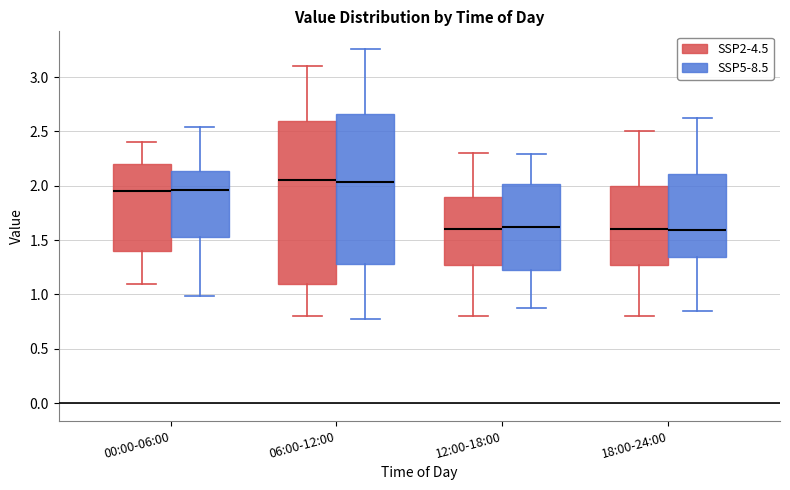

Reading left to right, transcribe this box plot: for each box, give where its median line is, the range the box spans, and where its two whiskers end, as read against the y-axis. The values are not printed on the chart, so give them approximately, as read against the axis.

00:00-06:00 (SSP2-4.5): median 1.95, box 1.40 to 2.20, whiskers 1.10 to 2.40
00:00-06:00 (SSP5-8.5): median 1.95, box 1.55 to 2.15, whiskers 1.00 to 2.55
06:00-12:00 (SSP2-4.5): median 2.05, box 1.10 to 2.60, whiskers 0.80 to 3.10
06:00-12:00 (SSP5-8.5): median 2.05, box 1.30 to 2.65, whiskers 0.75 to 3.25
12:00-18:00 (SSP2-4.5): median 1.60, box 1.30 to 1.90, whiskers 0.80 to 2.30
12:00-18:00 (SSP5-8.5): median 1.60, box 1.25 to 2.00, whiskers 0.85 to 2.30
18:00-24:00 (SSP2-4.5): median 1.60, box 1.30 to 2.00, whiskers 0.80 to 2.50
18:00-24:00 (SSP5-8.5): median 1.60, box 1.35 to 2.10, whiskers 0.85 to 2.65